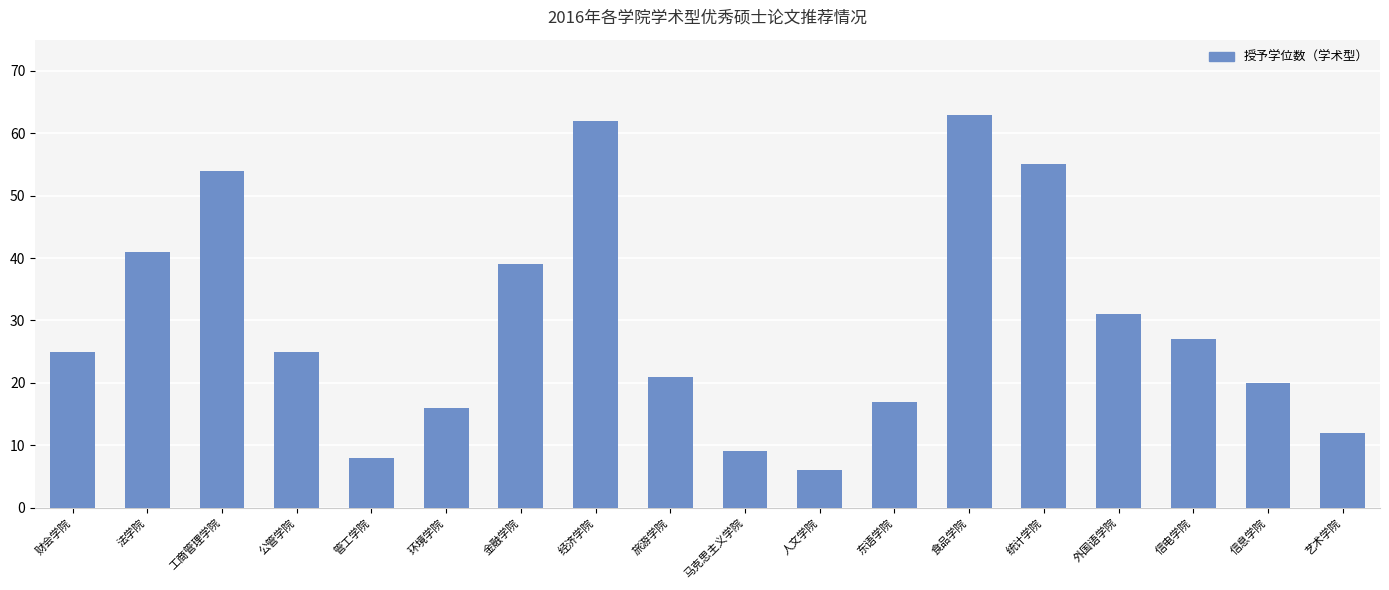

Is it true that the value at 法学院 is 41?

True